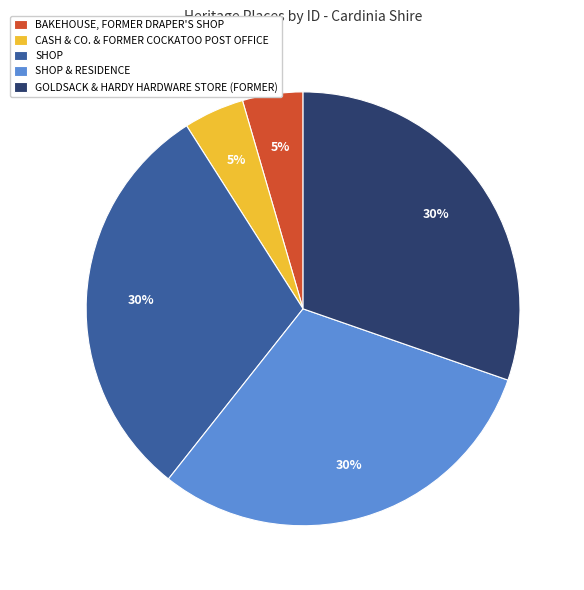

Is CASH & CO. & FORMER COCKATOO POST OFFICE the majority of the pie?

No